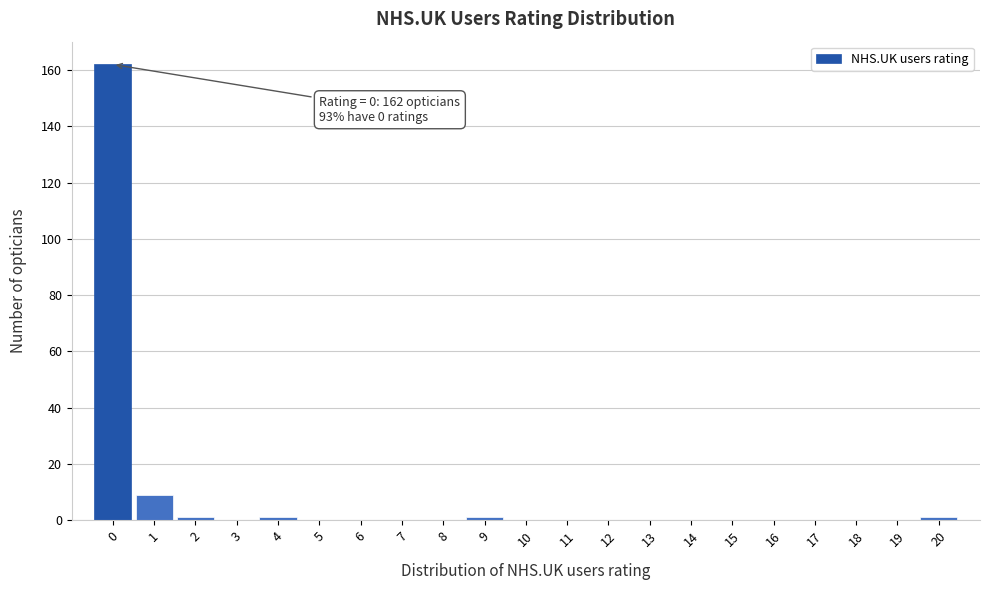

Over which range of the x-axis is the bar tallest?

-0.5 to 0.5